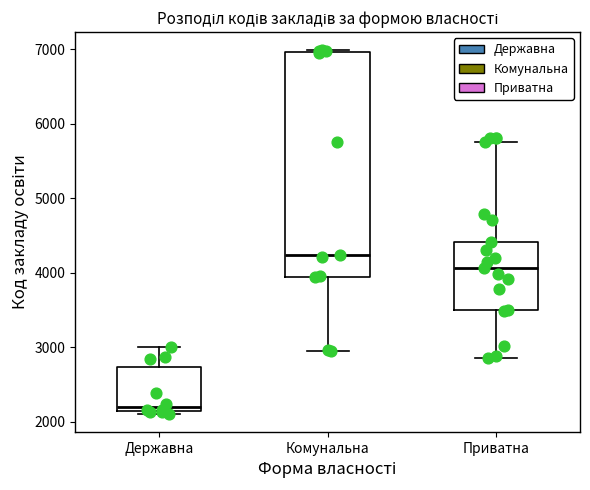

Comparing the boxes themselves (not the whiskers), which one is the tallest?

Комунальна